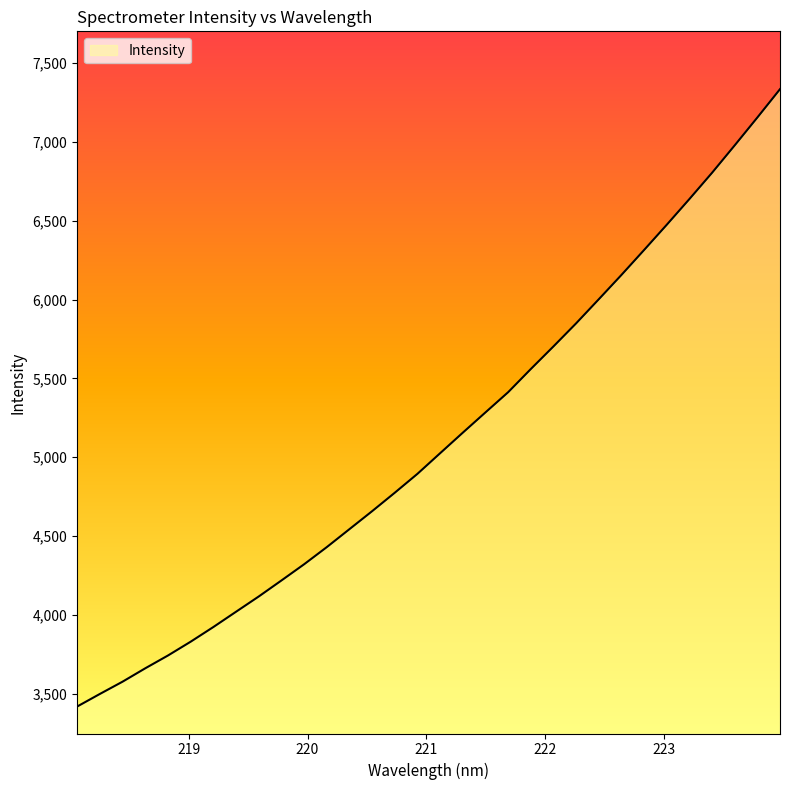

What is the smallest value displayed?

3419.7